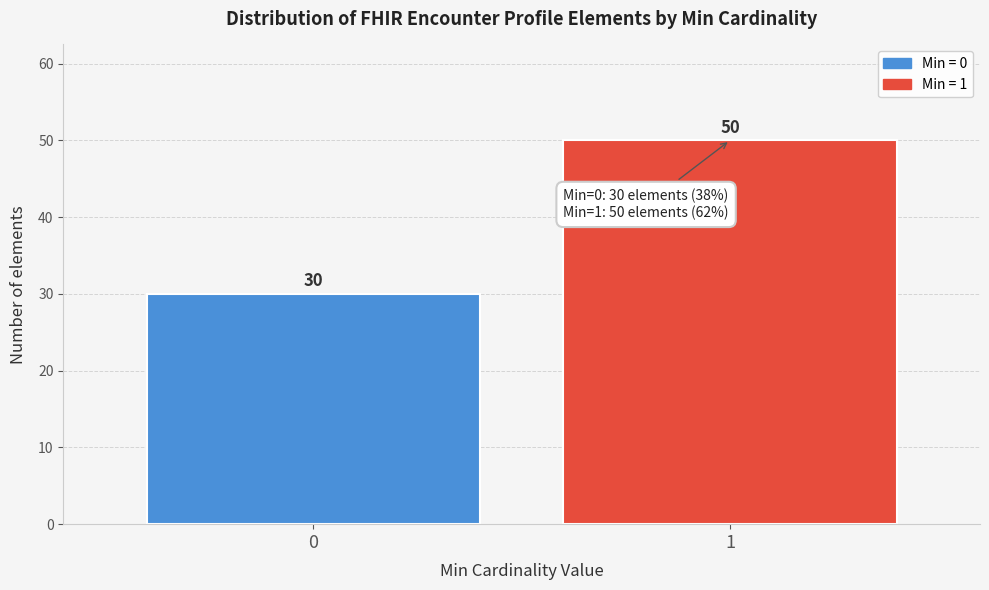

Reading left to right, transcribe all the data shown in this chart.

30	50